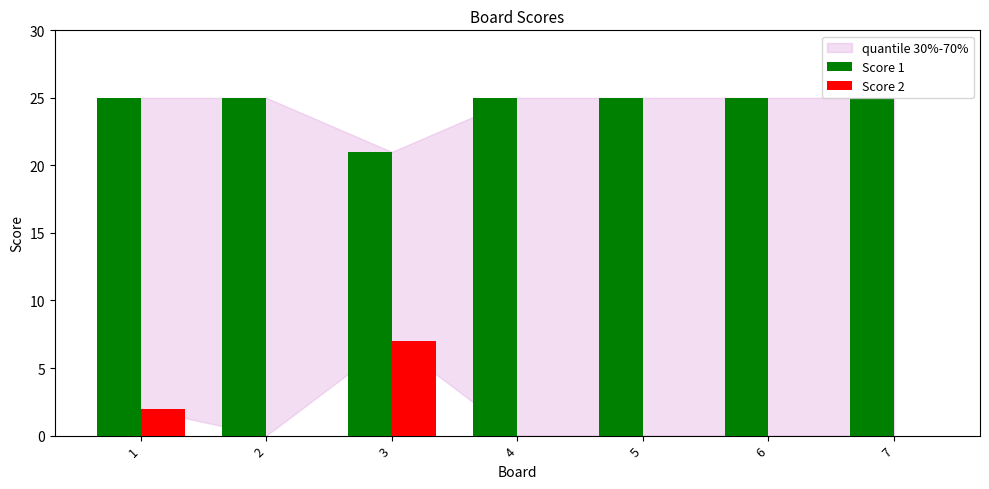

How many groups of bars are there?

7